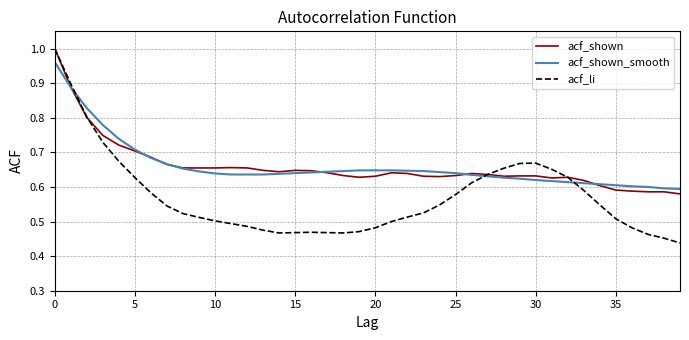

Which series has the widest spread of values?

acf_li